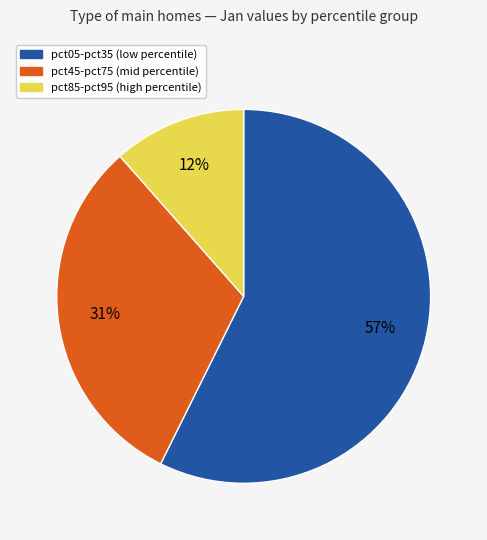

Is there any slice that represents more than half of the pie?

Yes